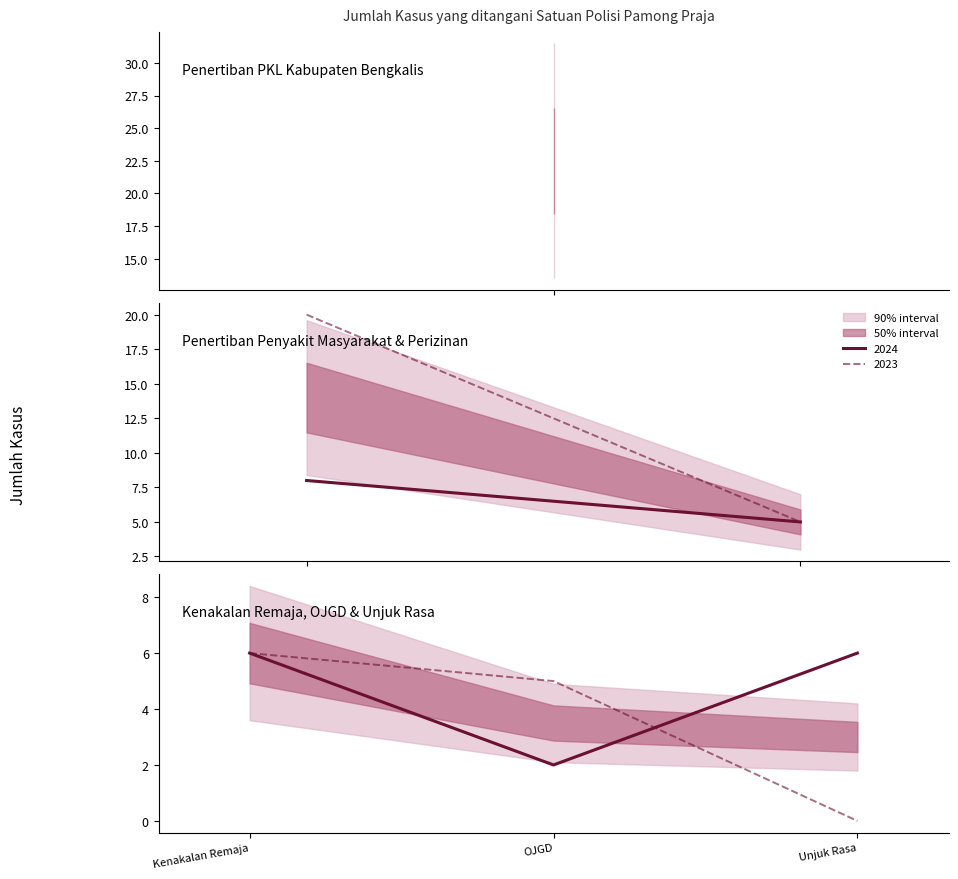

True or false: 2024 and 2023 cross at least once.

True